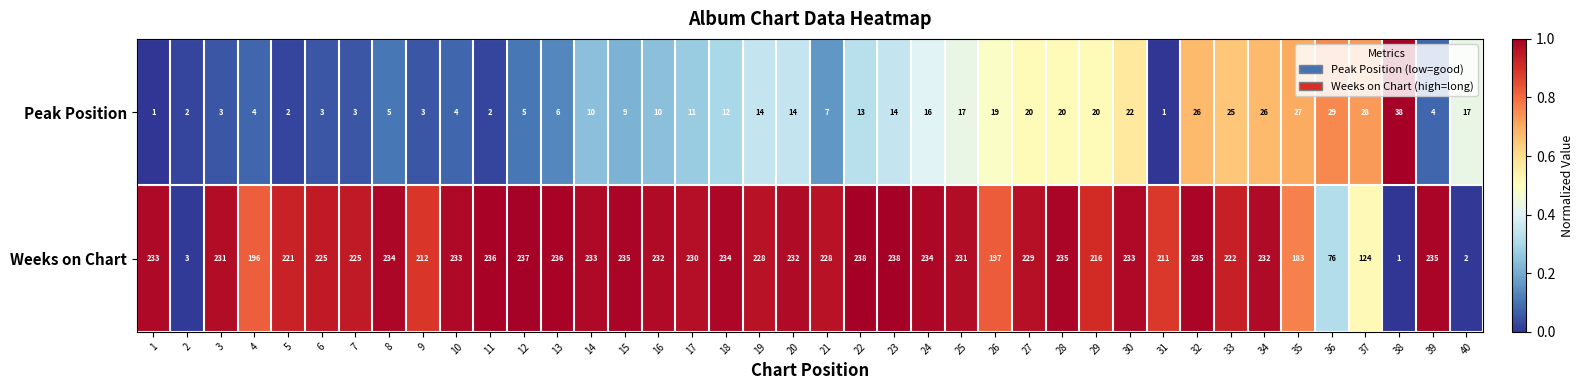

What is the maximum value shown in the chart?

238